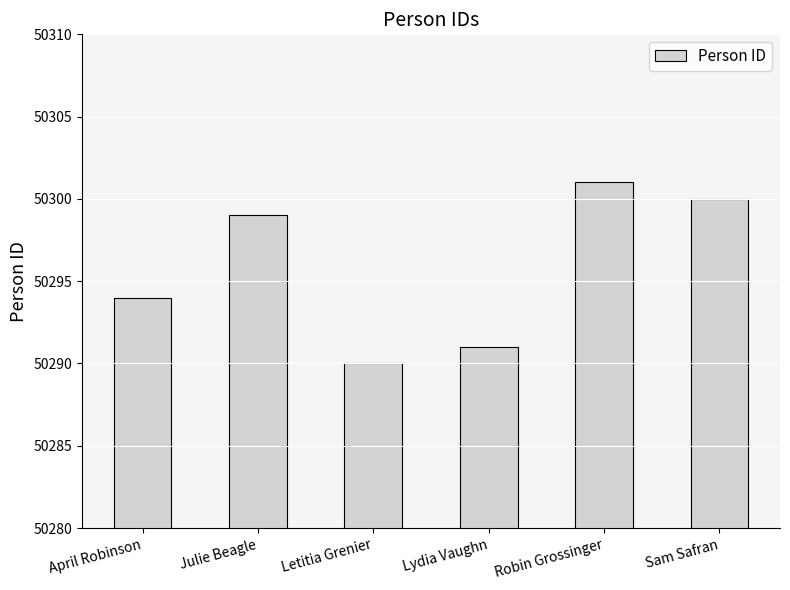

Which has a higher value, Letitia Grenier or April Robinson?

April Robinson